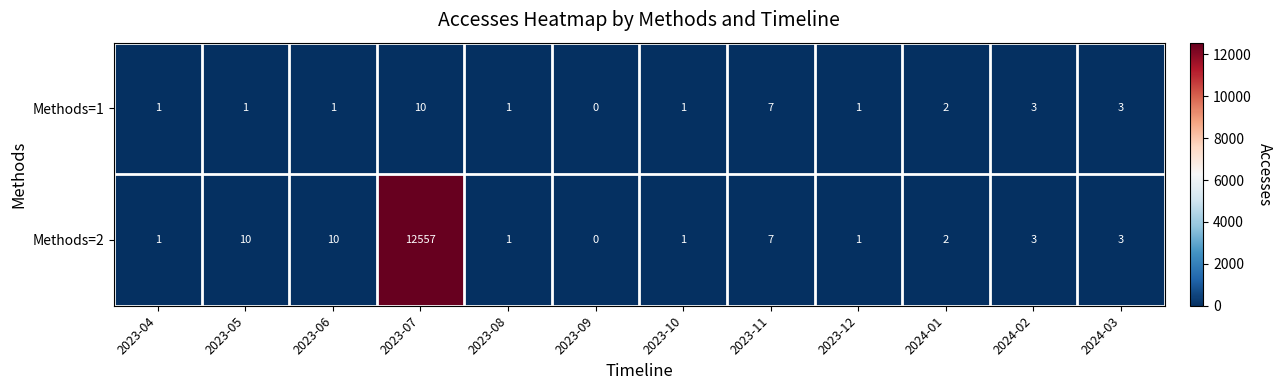

What is the maximum value shown in the chart?

12557